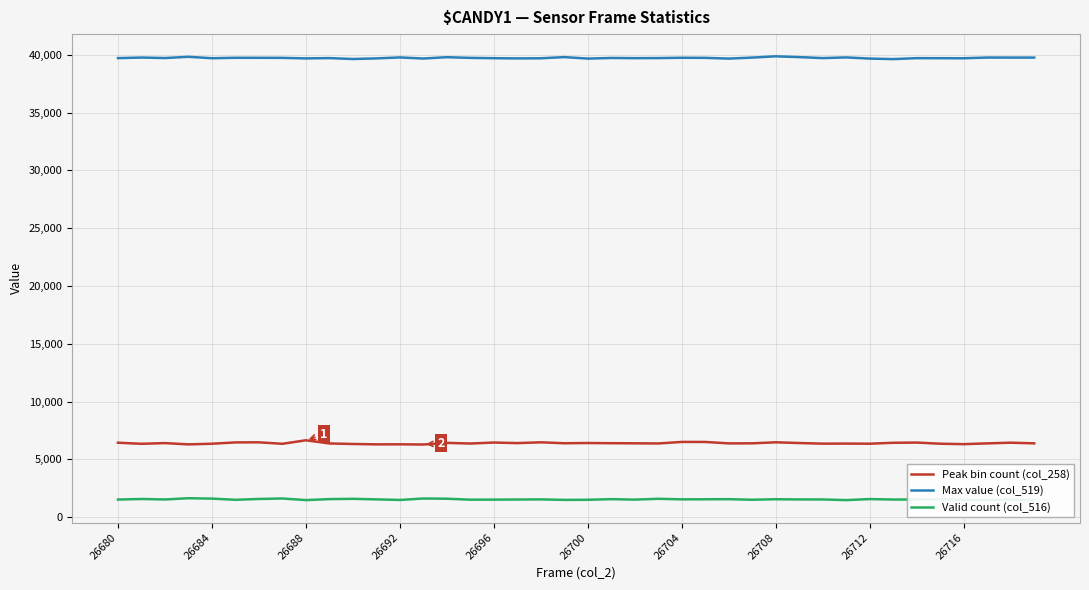

How many interior local valleys does the Valid count (col_516) series have?

12